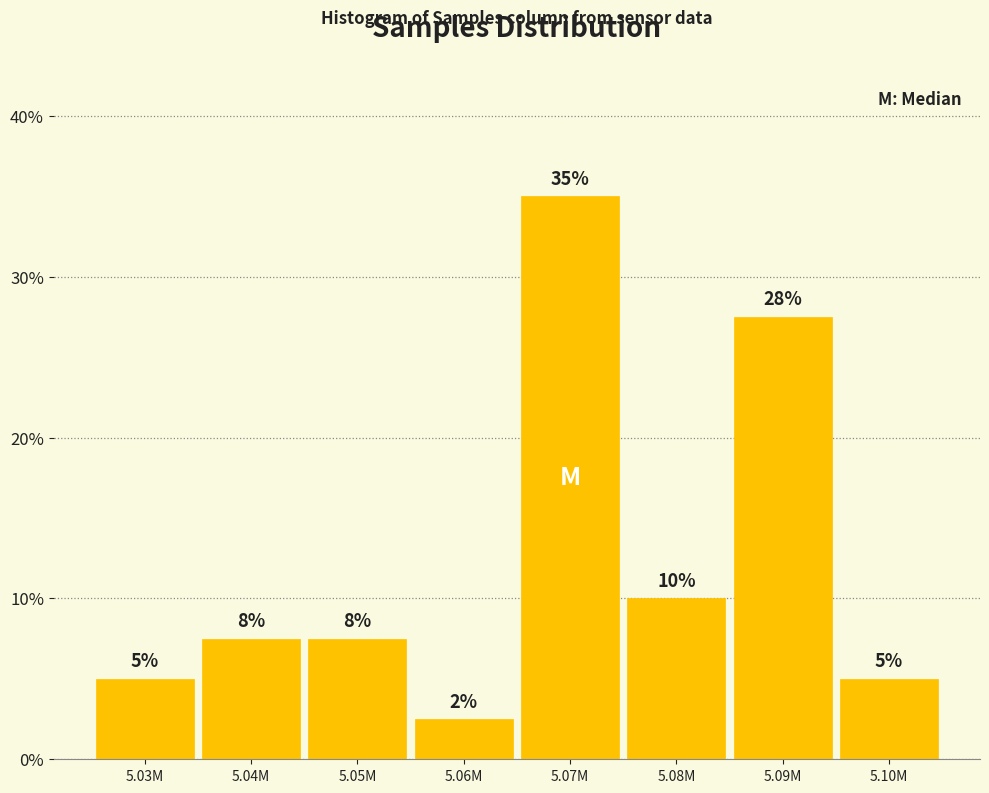

Where is the data nearest to the value 18?

5.08M